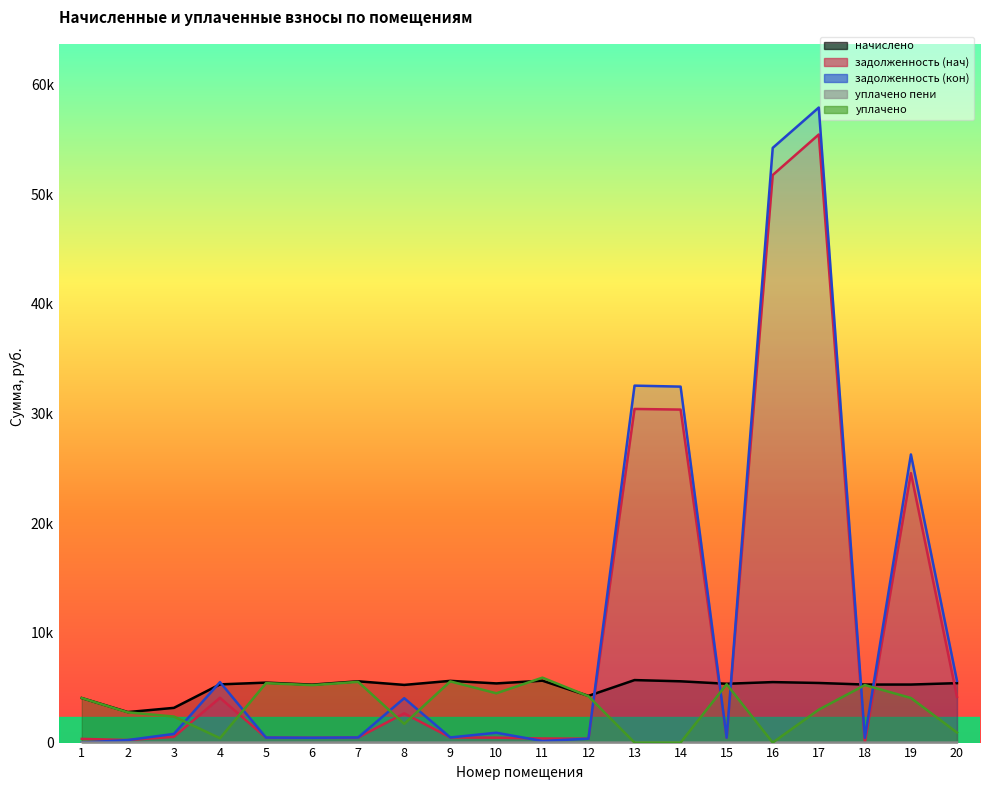

What is the difference between the задолженность (нач) values at 16 and 6?

51301.4